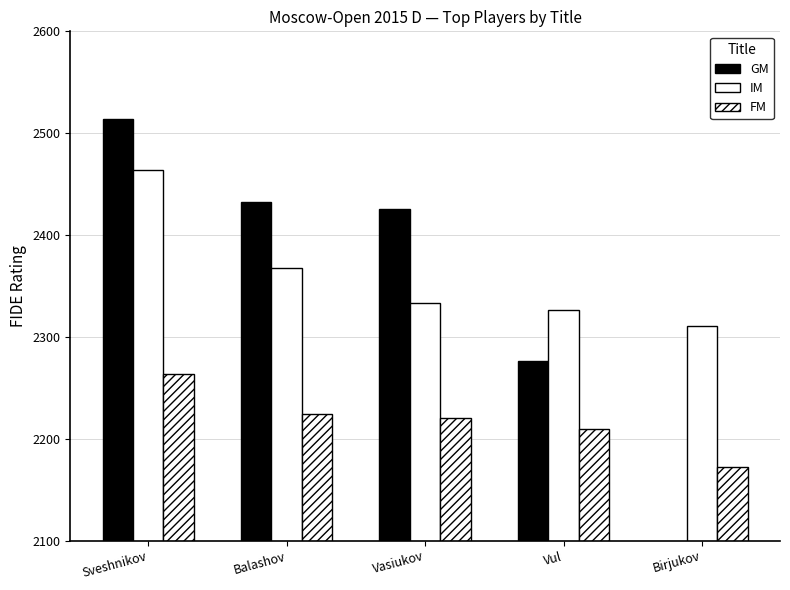

What is the value of the GM bar at the 4th from the left?

2276